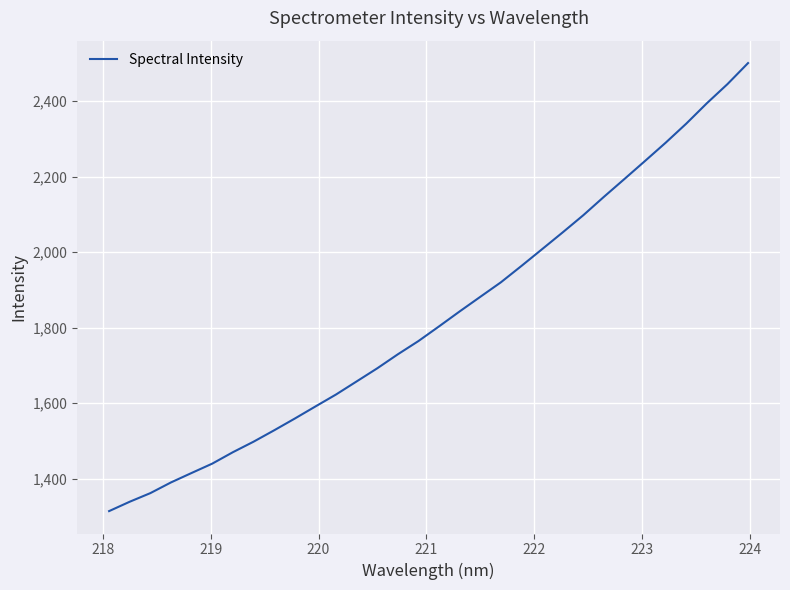

What is the difference between the maximum and minimum values?

1186.5